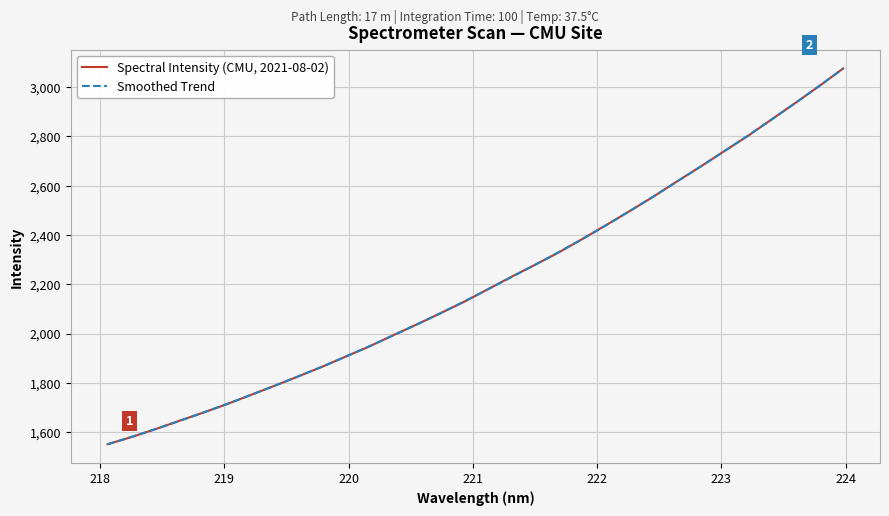

What is the difference between the second highest and second lowest values in the Spectral Intensity (CMU, 2021-08-02) series?

1425.0